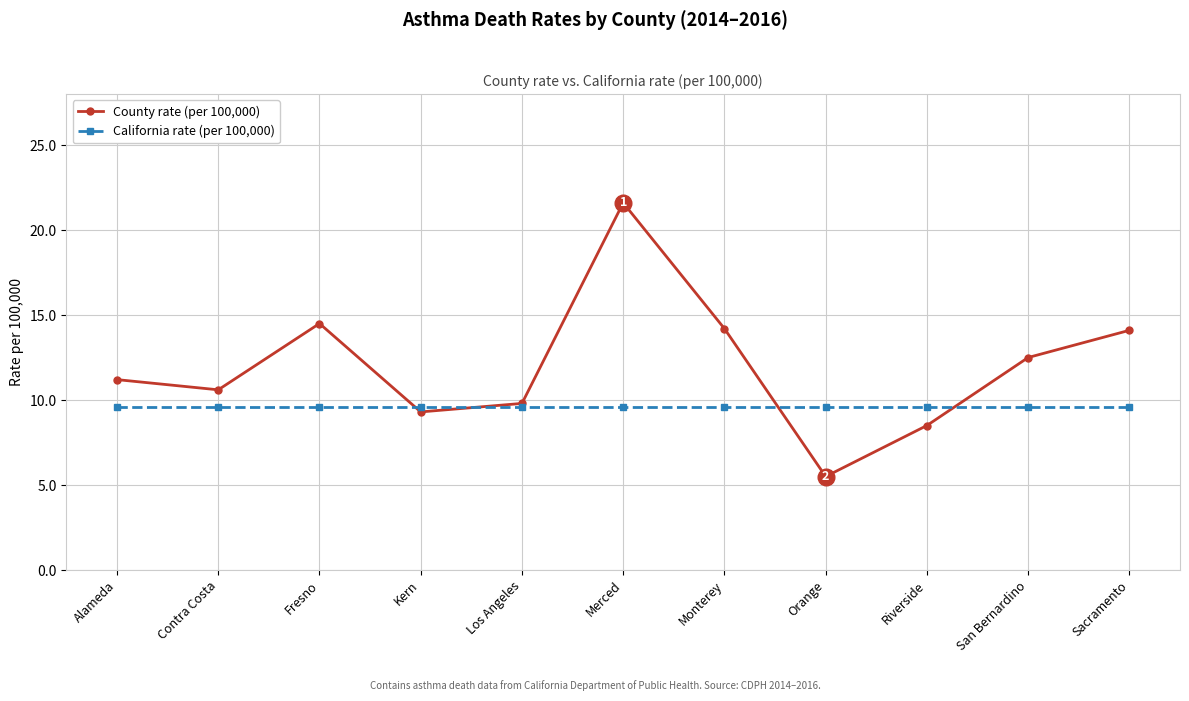

At how many categories does at least one series exceed 13?

4